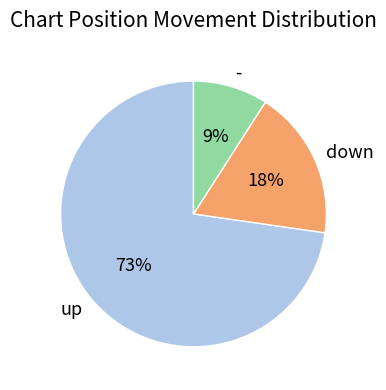

What percentage is the down slice, to the nearest percent?

18%